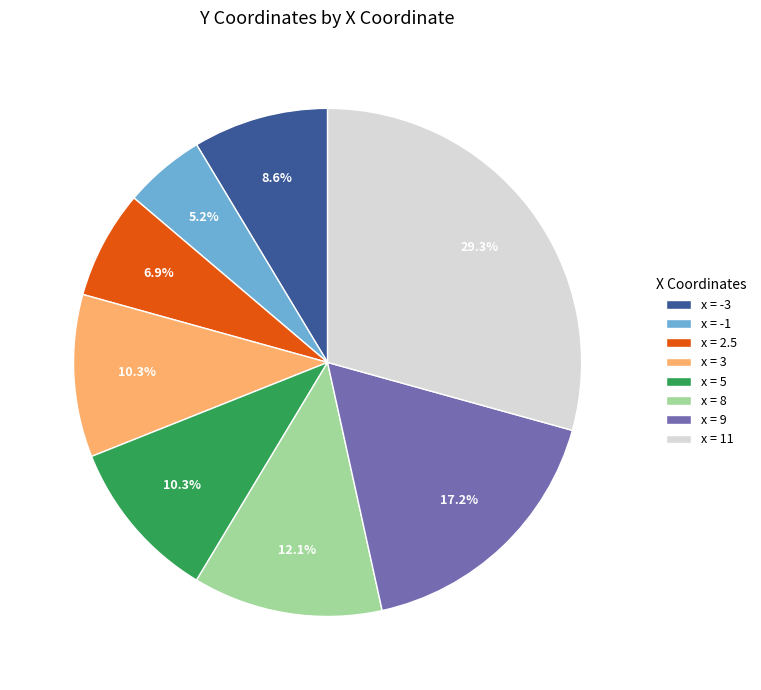

Between x = 3 and x = 2.5, which is larger?

x = 3